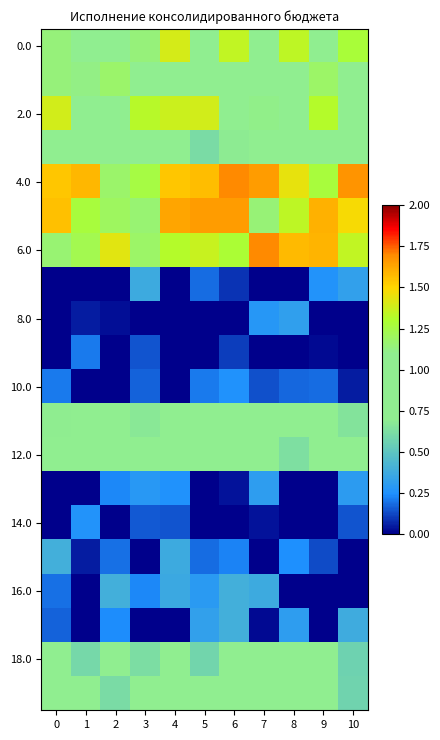

At how many categories does at least one series exceed 0?

11